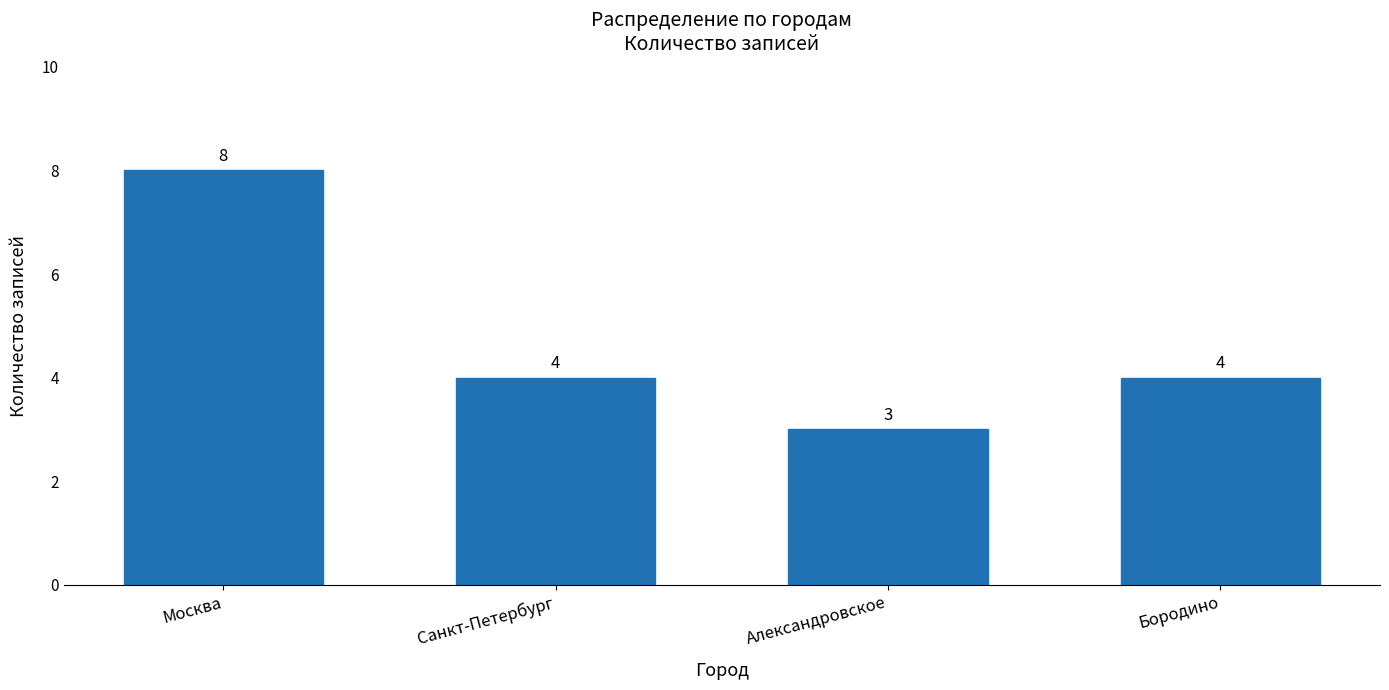

The chart shows a value of 4 at Санкт-Петербург. True or false?

True